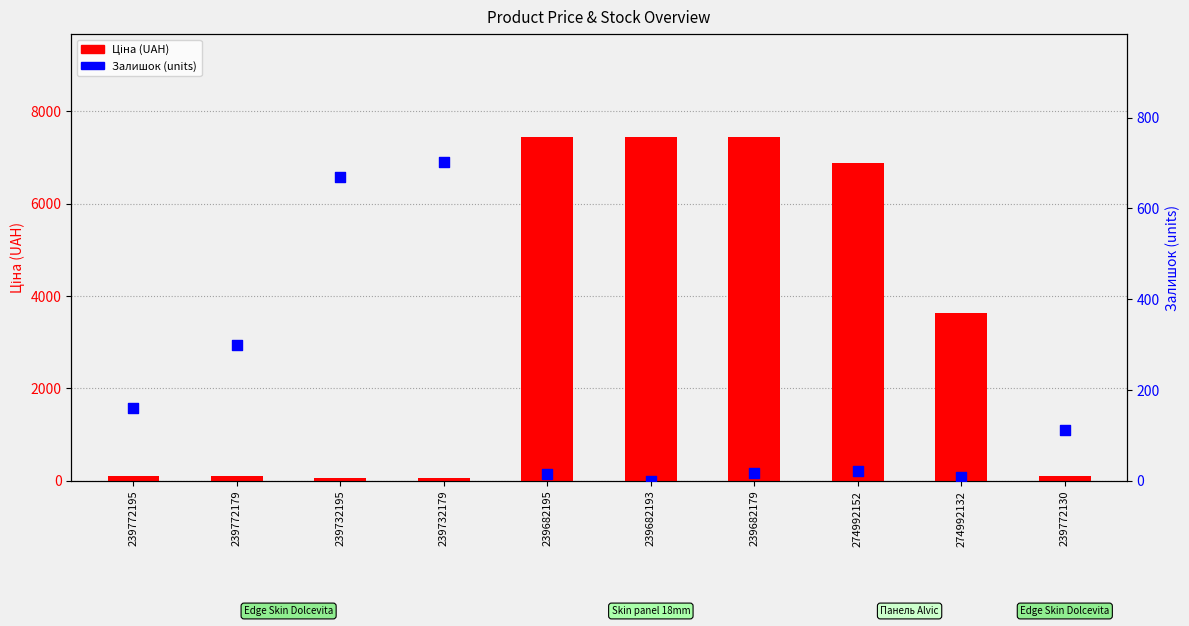

At which category is the sum across all series the highest?

239682179